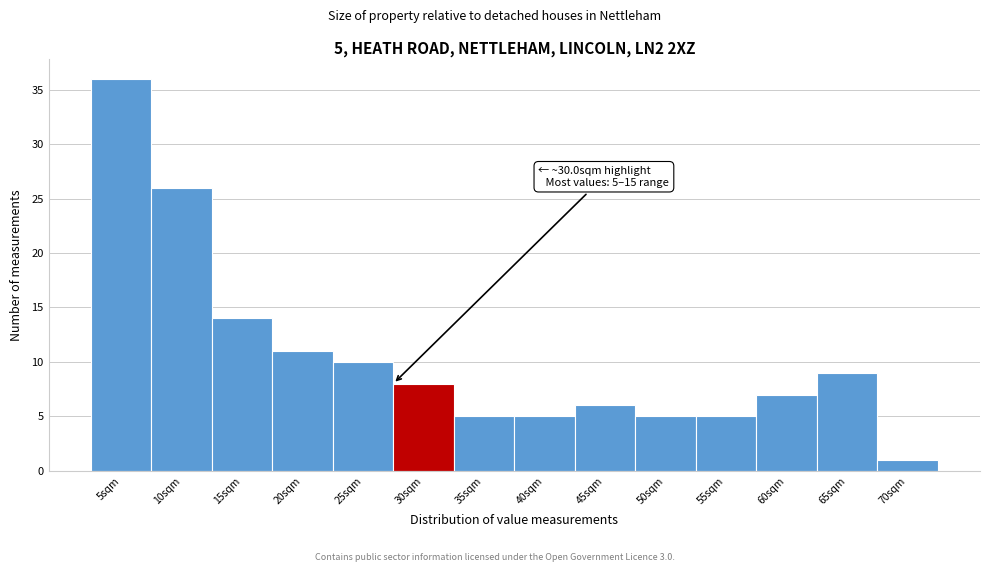

Reading left to right, transcribe all the data shown in this chart.

36	26	14	11	10	8	5	5	6	5	5	7	9	1